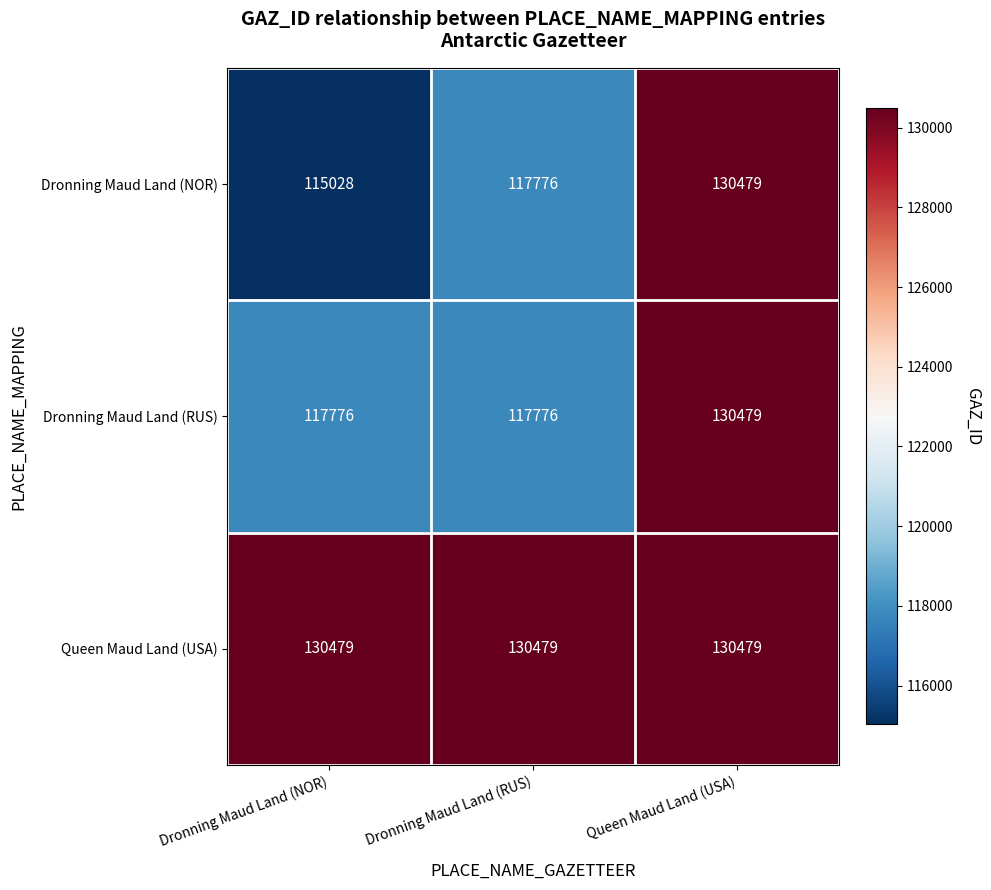

At how many categories does at least one series exceed 116911?

3